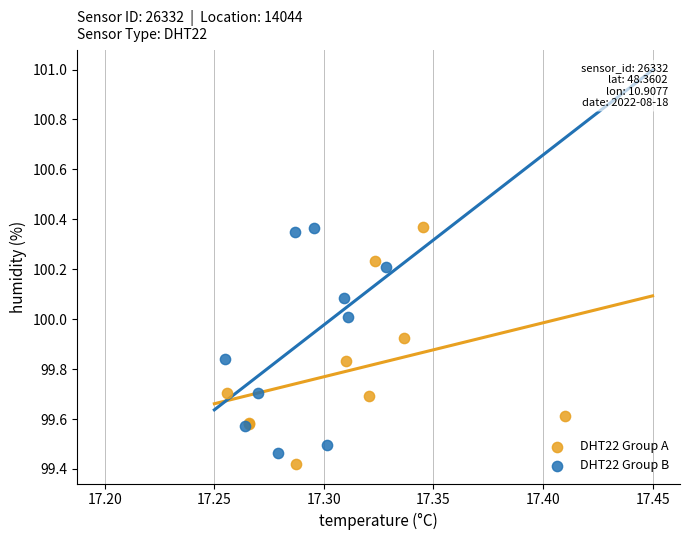

What are all the series names shown in the legend?

DHT22 Group A, DHT22 Group B